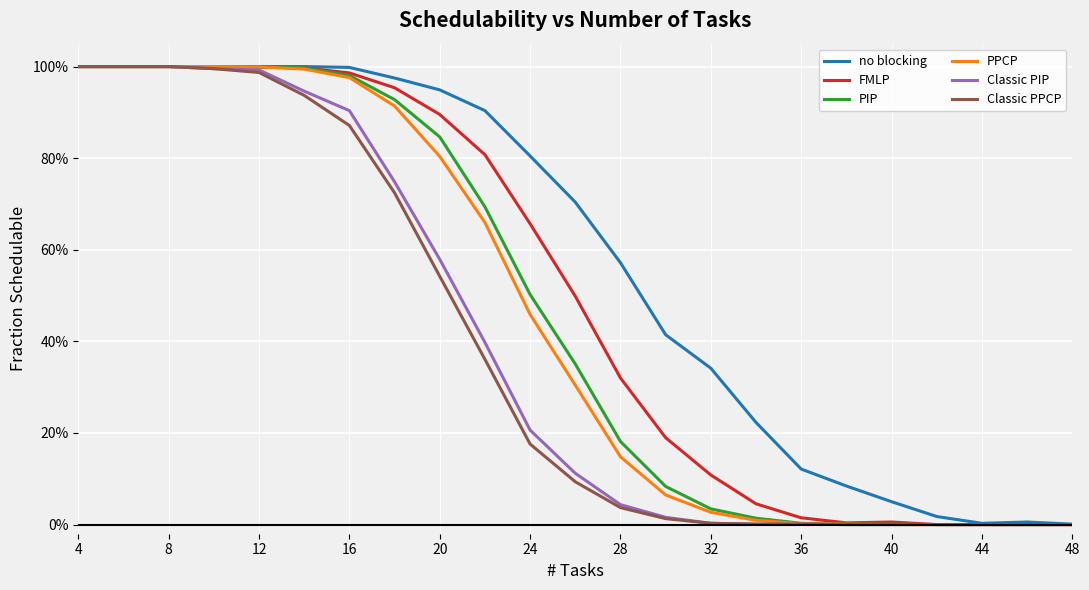

List the series in order of their peak value, highest first.

no blocking, FMLP, PIP, PPCP, Classic PIP, Classic PPCP